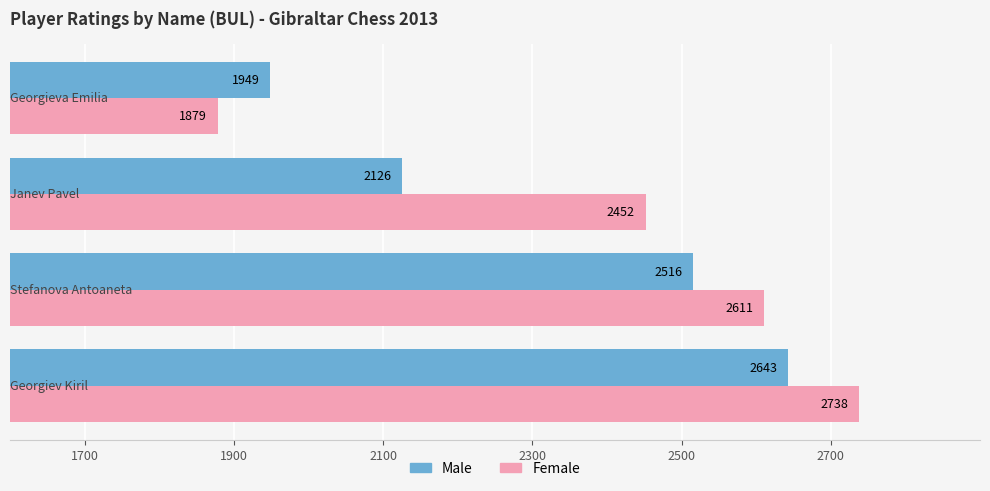

Count the Female values in the range 2452 to 2738.

3